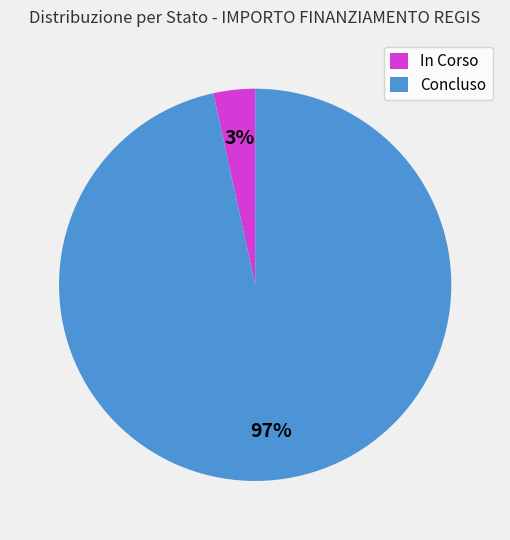

To the nearest percent, what is the average slice percentage?

50%